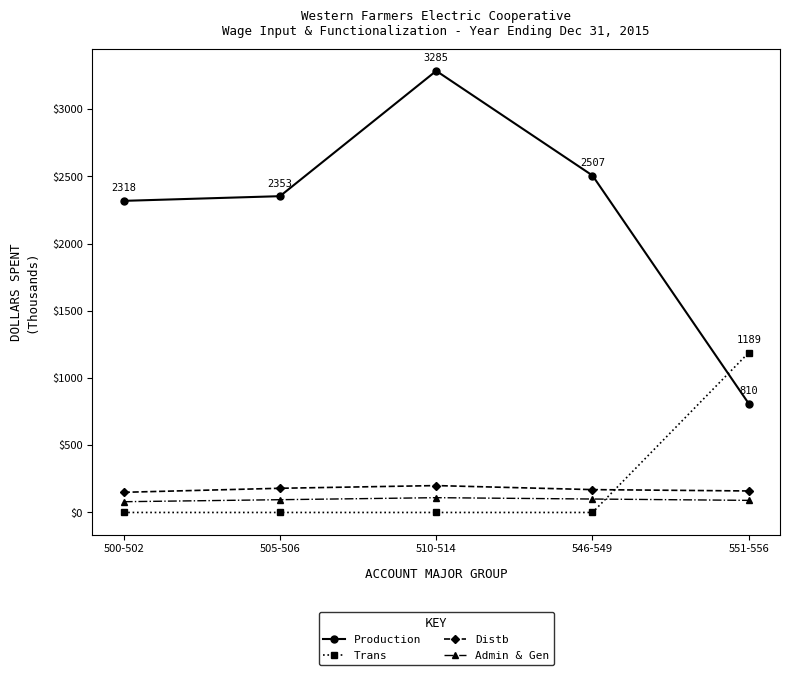

True or false: Distb and Trans cross at least once.

True